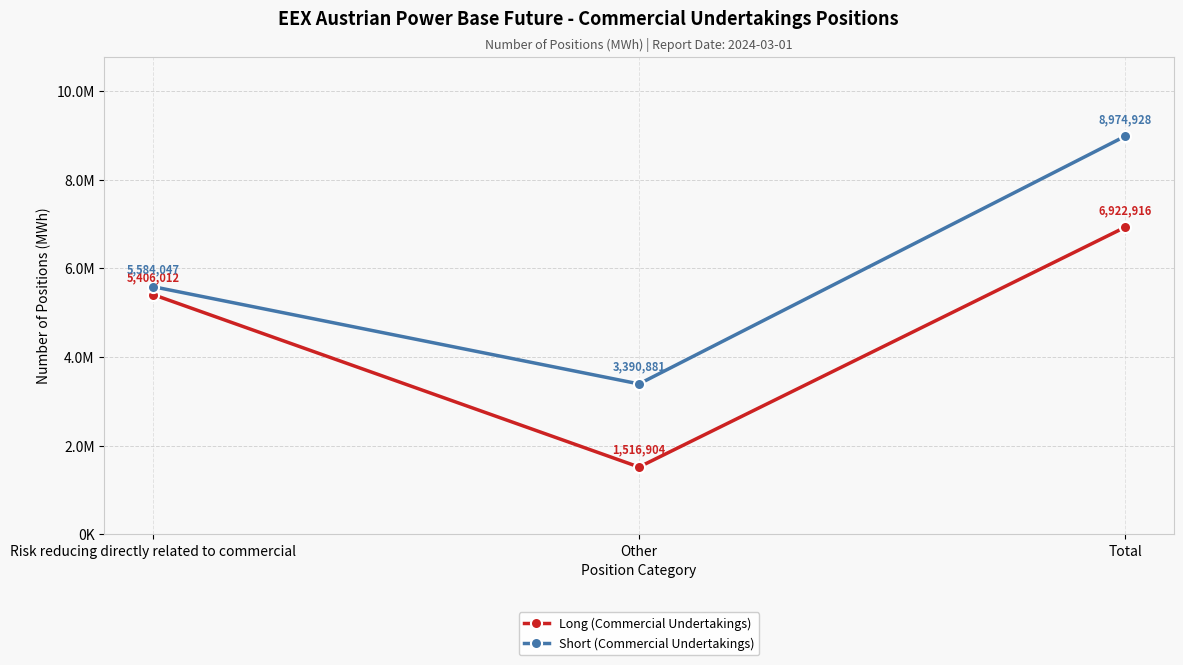

What is the label of the 2nd point from the left?

Other